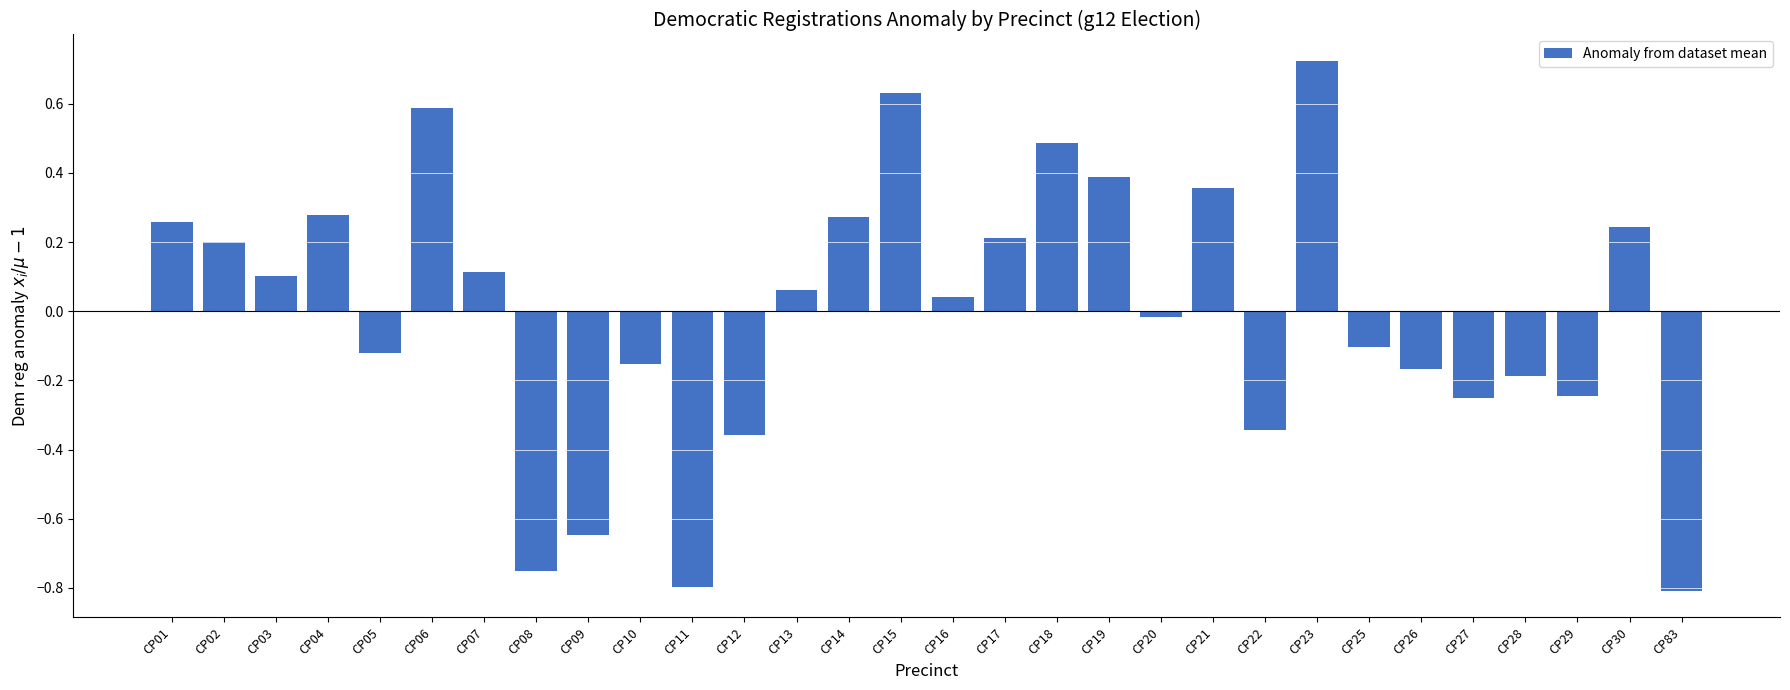

What is the difference between the second highest and minimum values?

1.4